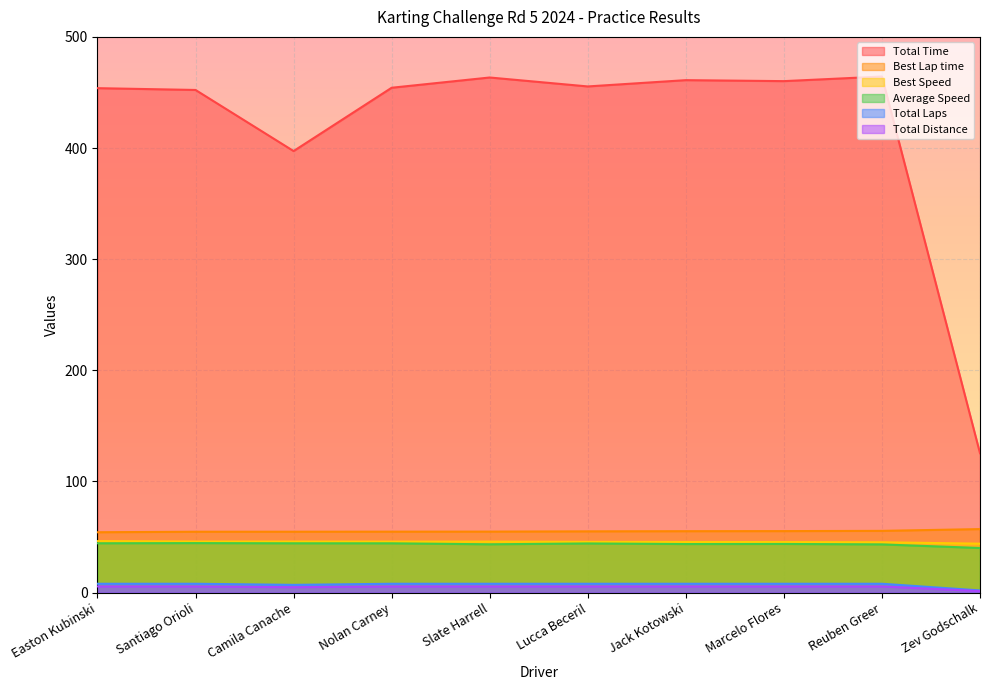

How many values in the Best Lap time series exceed 55?

5